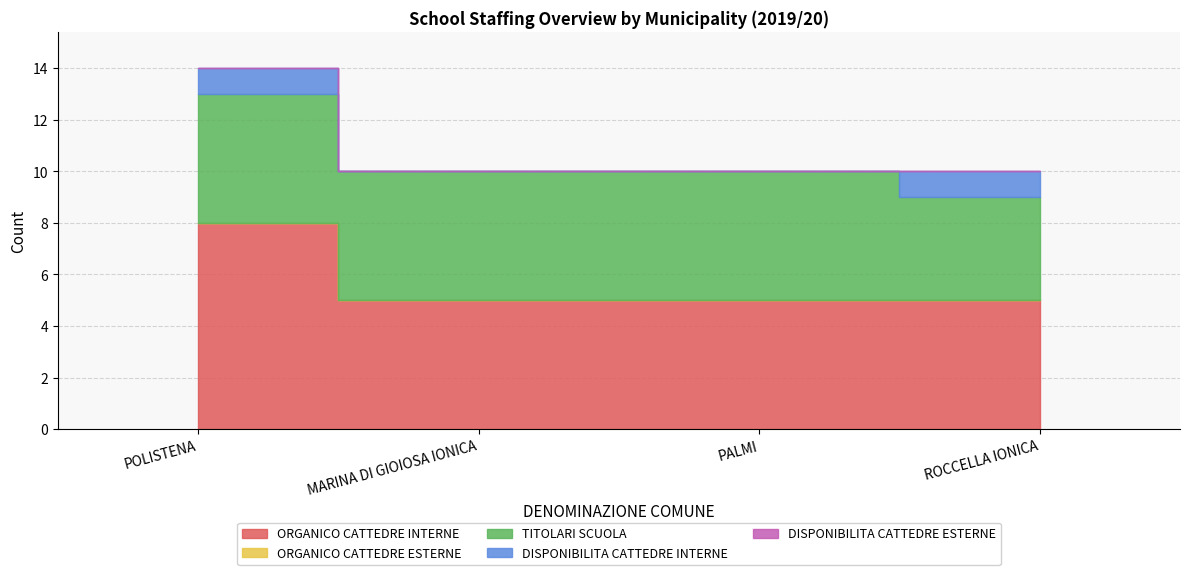

Where is TITOLARI SCUOLA nearest to the value 4?

ROCCELLA IONICA